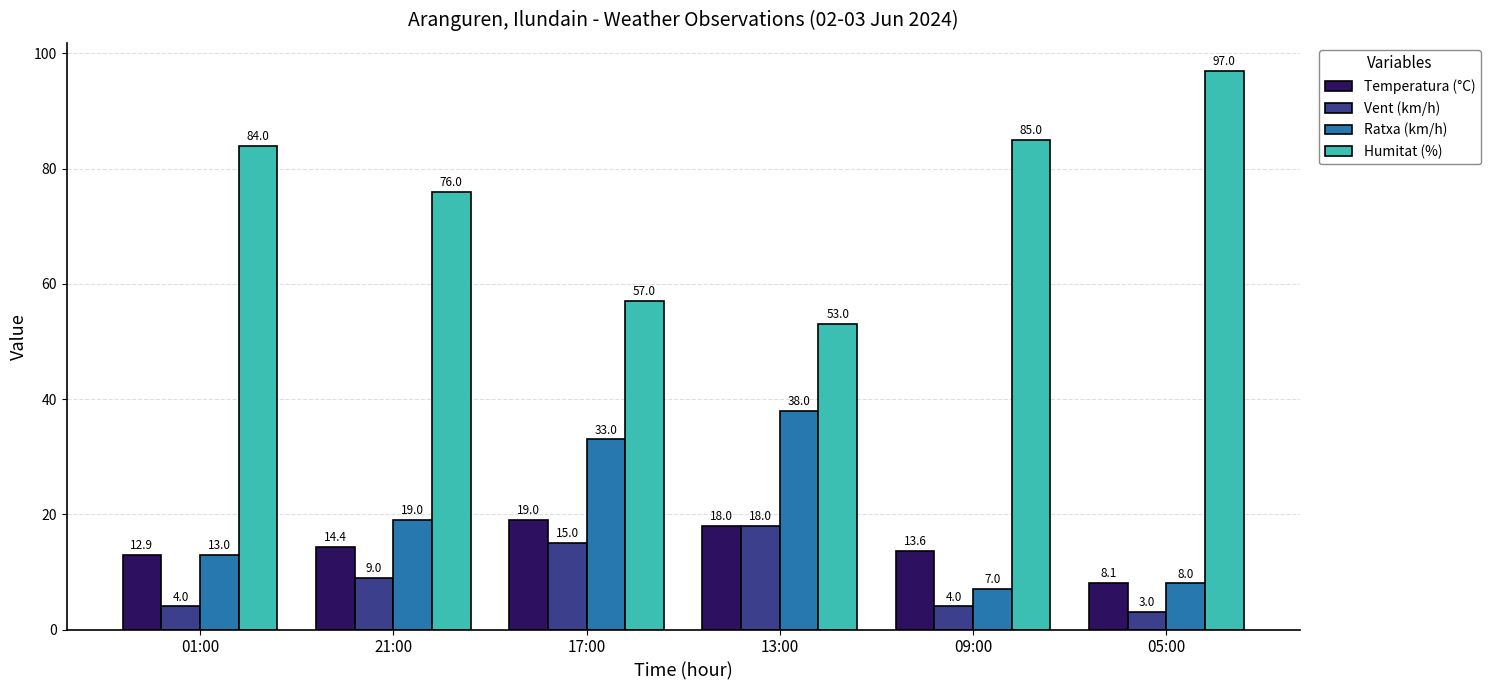

What are all the series names shown in the legend?

Temperatura (°C), Vent (km/h), Ratxa (km/h), Humitat (%)